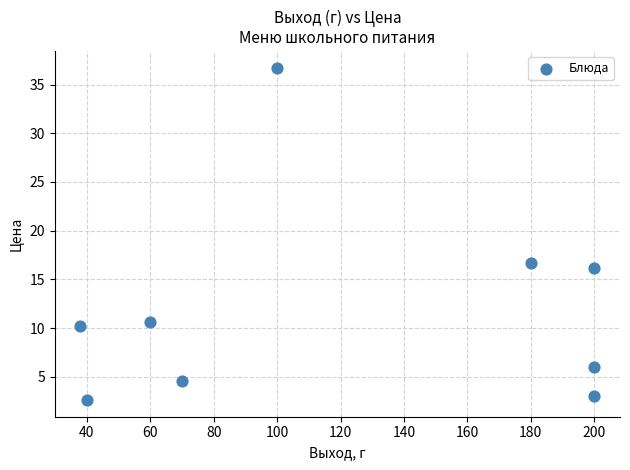

What Y value in the scatter plot is closest to 19?

16.7